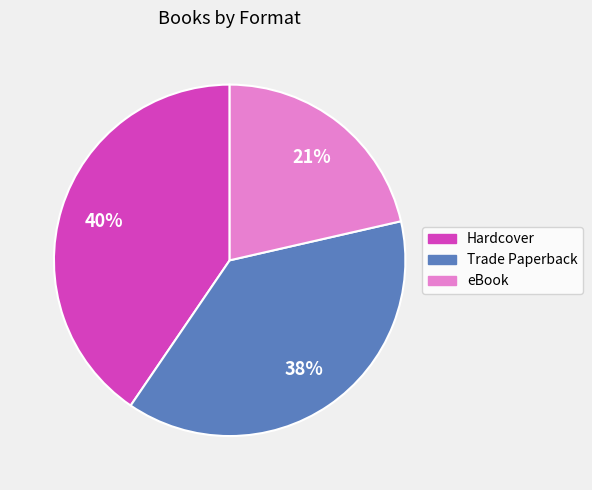

Is the sum of Hardcover and eBook greater than half?

Yes